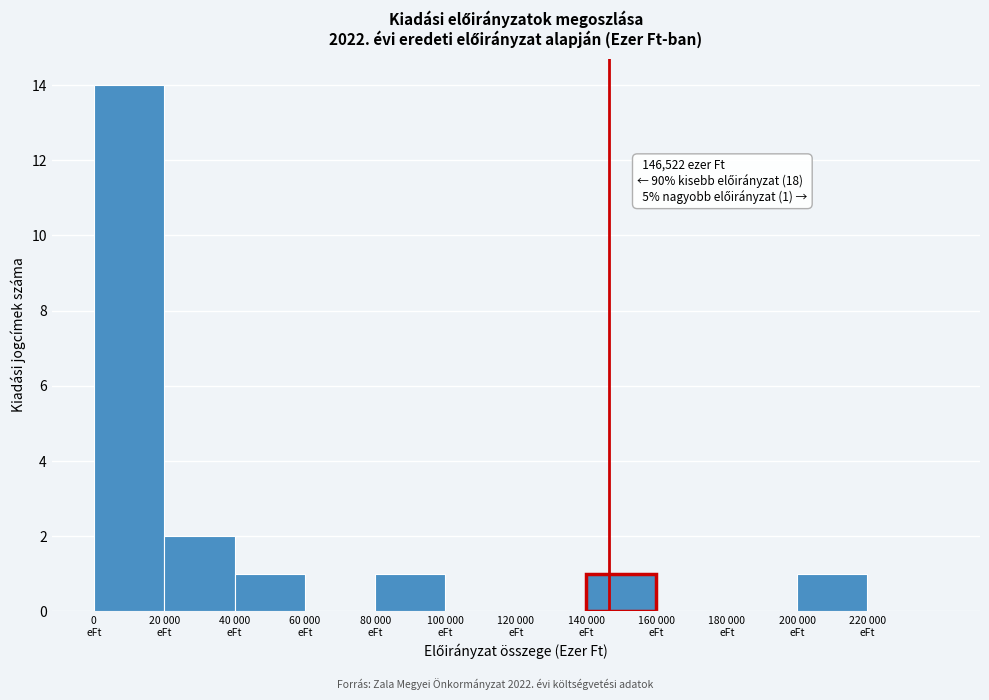

What is the sum of all values?

20